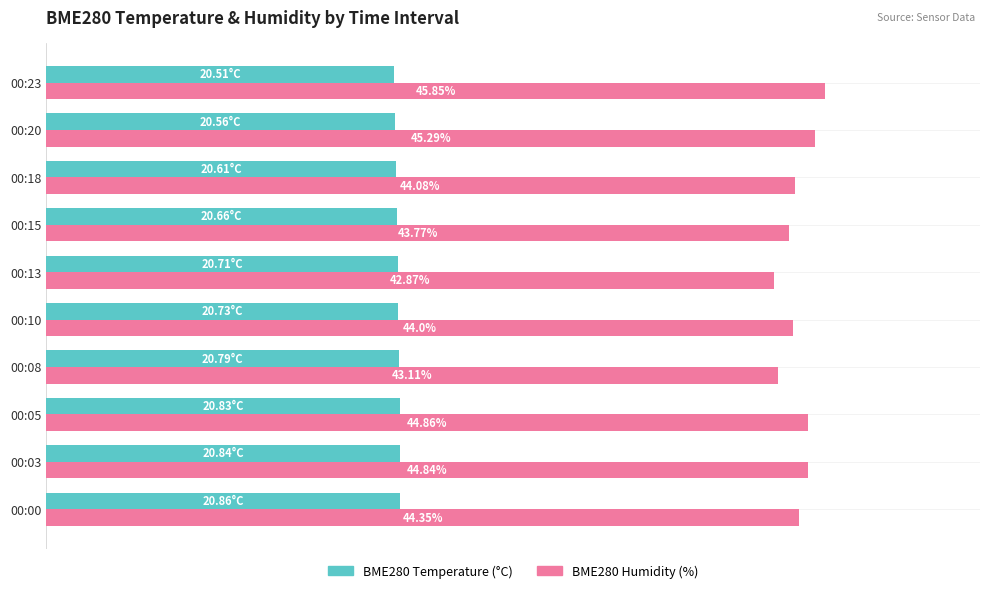

At which category is the sum across all series the highest?

00:23